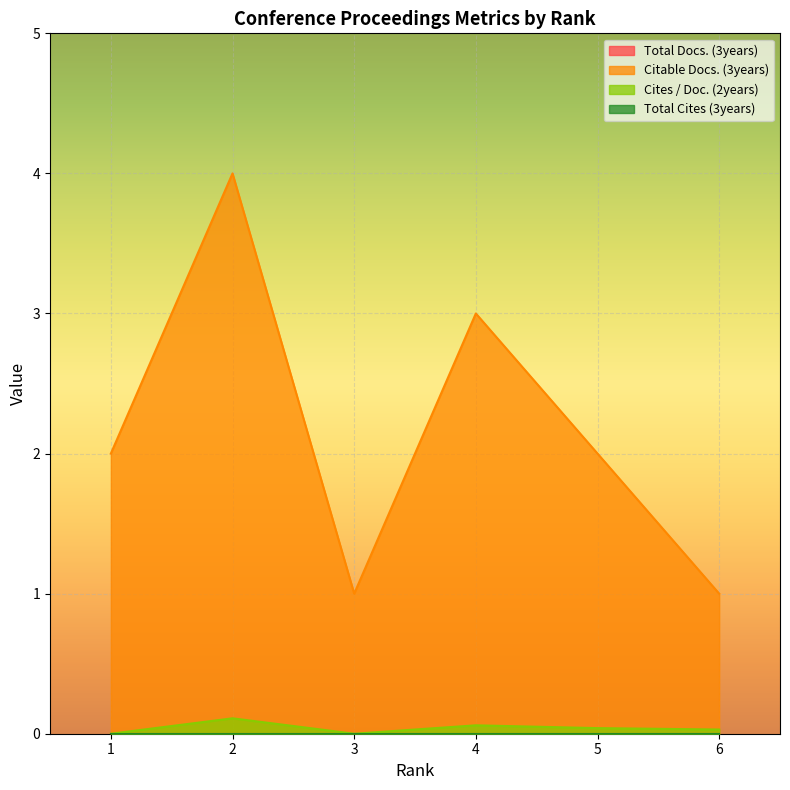

True or false: Cites / Doc. (2years) and Citable Docs. (3years) intersect in this chart.

False